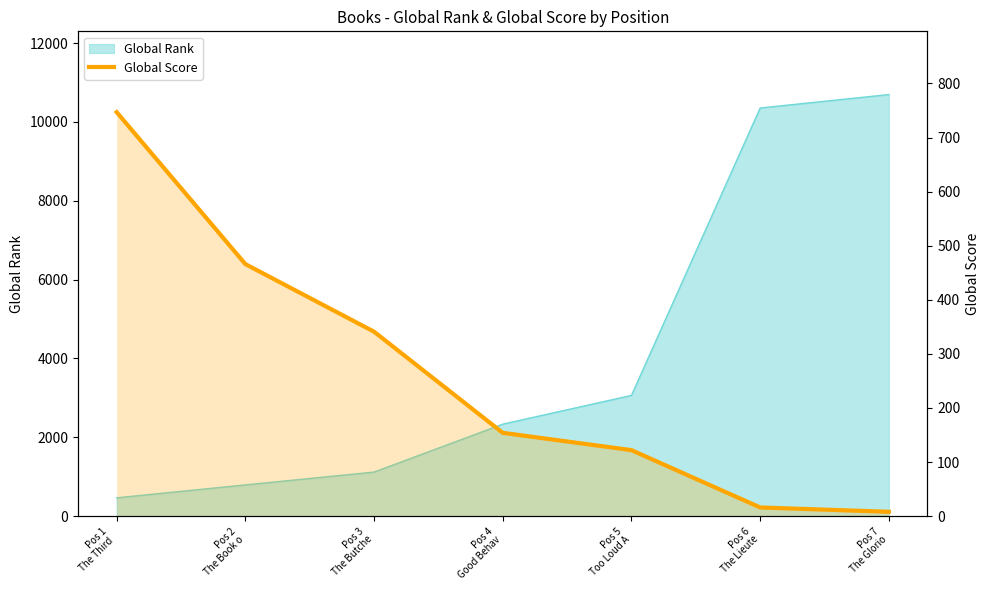

What is the label of the 7th point from the right?

Pos 1
The Third 